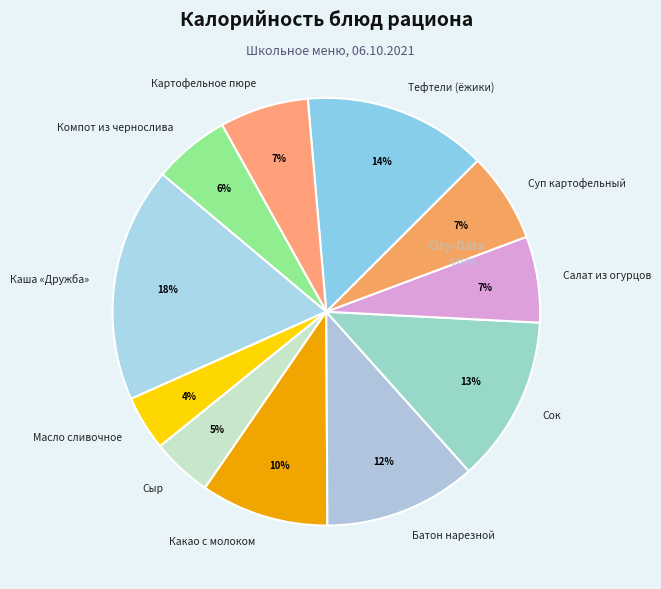

Does any single category account for the majority?

No